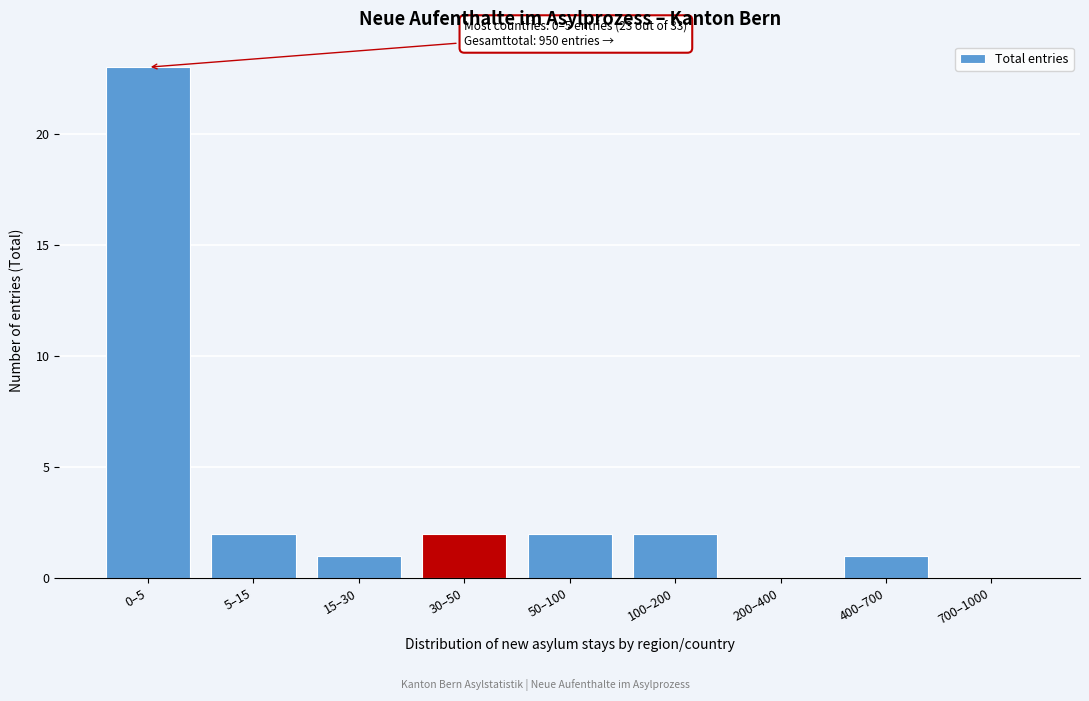

Reading left to right, transcribe all the data shown in this chart.

0–5=23	5–15=2	15–30=1	30–50=2	50–100=2	100–200=2	200–400=0	400–700=1	700–1000=0